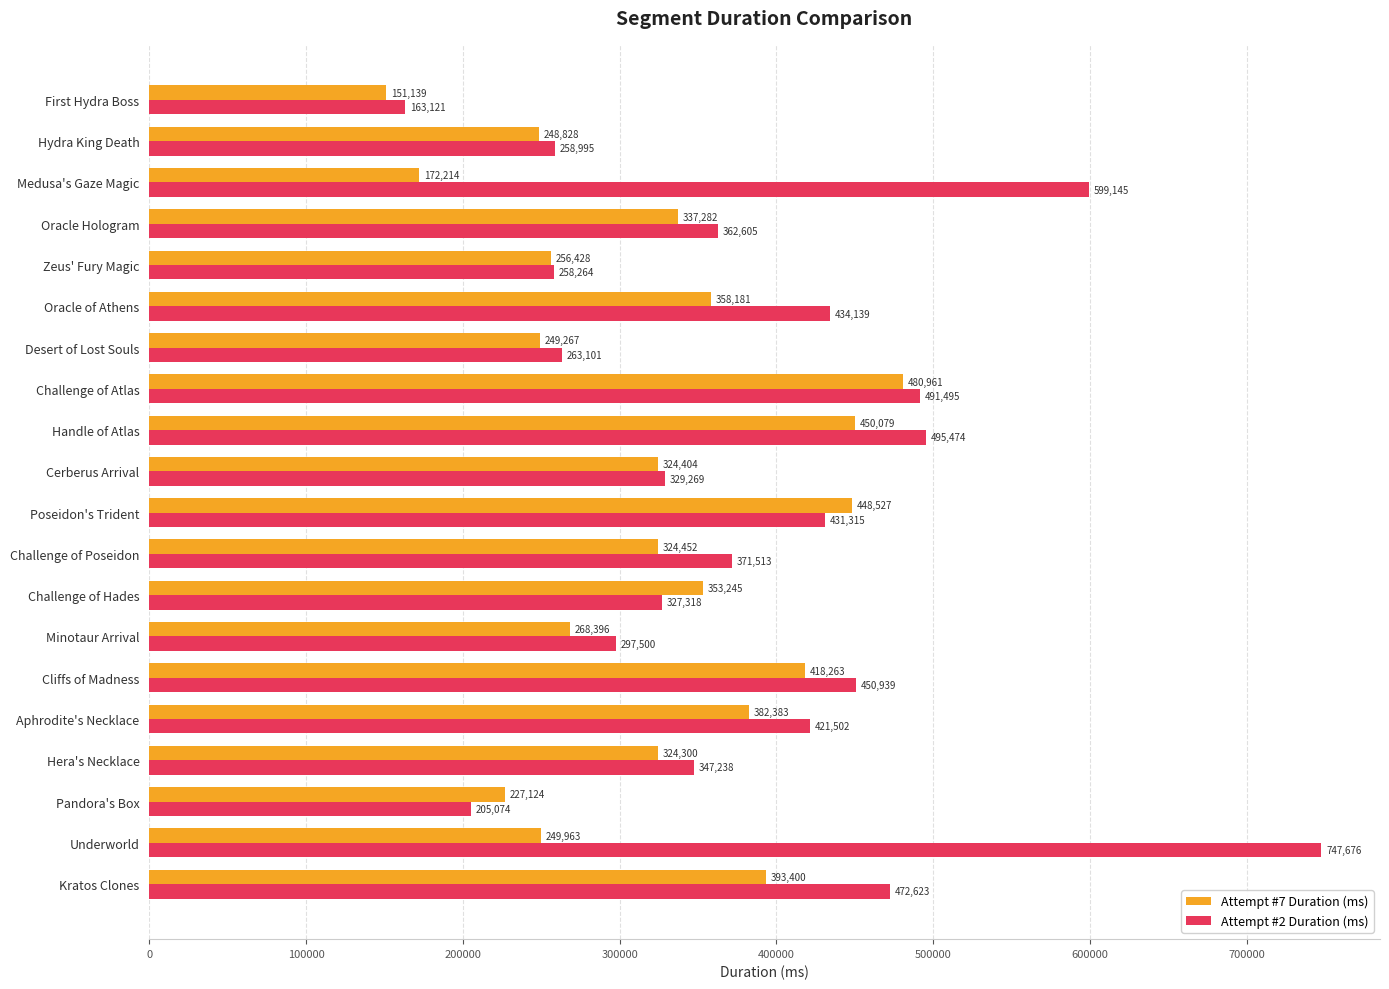

True or false: Attempt #7 Duration (ms) has a value of 396235 at Zeus' Fury Magic.

False